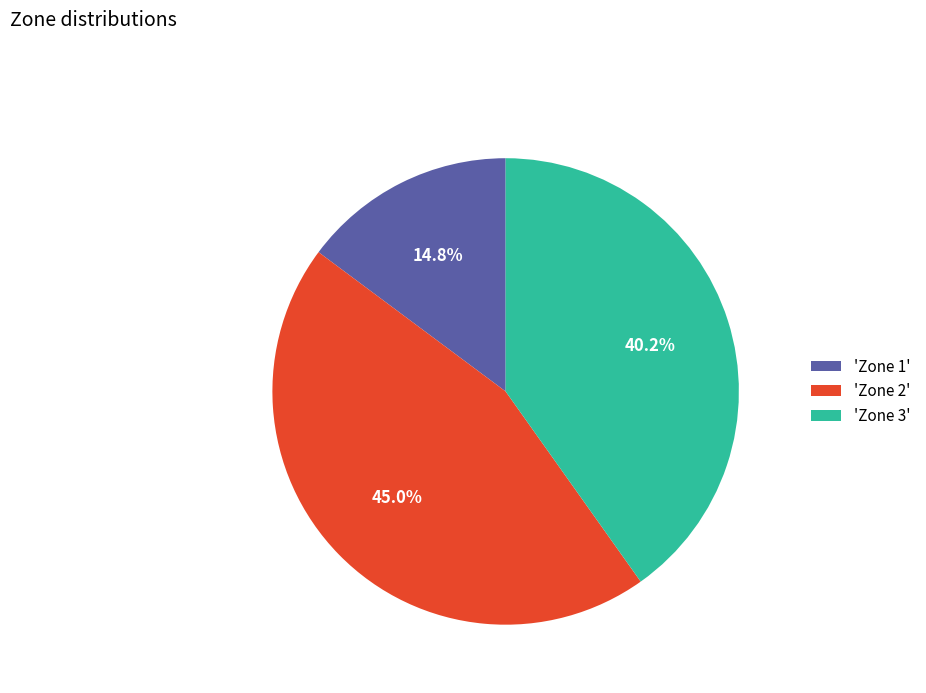

Approximately how many times larger is the value at 'Zone 1' compared to 'Zone 3'?

0.4